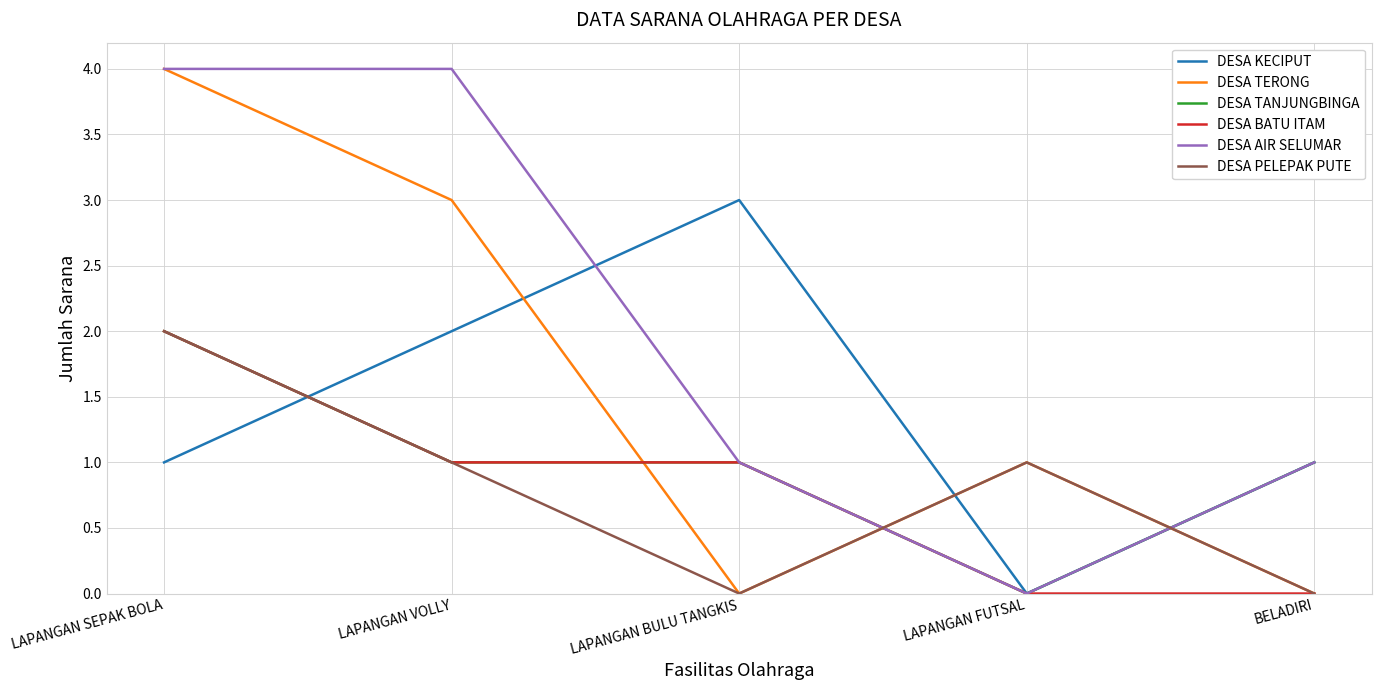

Reading left to right, list all the values displayed in this chart.

DESA KECIPUT: LAPANGAN SEPAK BOLA=1	LAPANGAN VOLLY=2	LAPANGAN BULU TANGKIS=3	LAPANGAN FUTSAL=0	BELADIRI=1
DESA TERONG: LAPANGAN SEPAK BOLA=4	LAPANGAN VOLLY=3	LAPANGAN BULU TANGKIS=0	LAPANGAN FUTSAL=1	BELADIRI=0
DESA TANJUNGBINGA: LAPANGAN SEPAK BOLA=2	LAPANGAN VOLLY=1	LAPANGAN BULU TANGKIS=1	LAPANGAN FUTSAL=0	BELADIRI=1
DESA BATU ITAM: LAPANGAN SEPAK BOLA=2	LAPANGAN VOLLY=1	LAPANGAN BULU TANGKIS=1	LAPANGAN FUTSAL=0	BELADIRI=0
DESA AIR SELUMAR: LAPANGAN SEPAK BOLA=4	LAPANGAN VOLLY=4	LAPANGAN BULU TANGKIS=1	LAPANGAN FUTSAL=0	BELADIRI=1
DESA PELEPAK PUTE: LAPANGAN SEPAK BOLA=2	LAPANGAN VOLLY=1	LAPANGAN BULU TANGKIS=0	LAPANGAN FUTSAL=1	BELADIRI=0